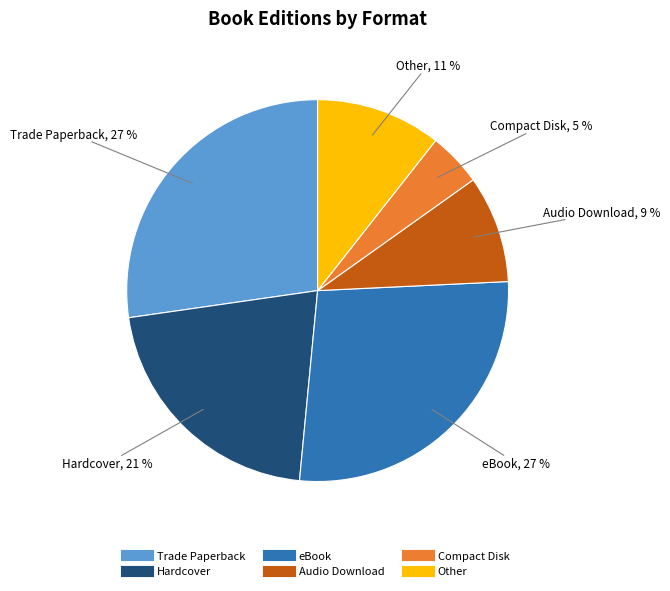

What percentage is the Trade Paperback slice, to the nearest percent?

27%